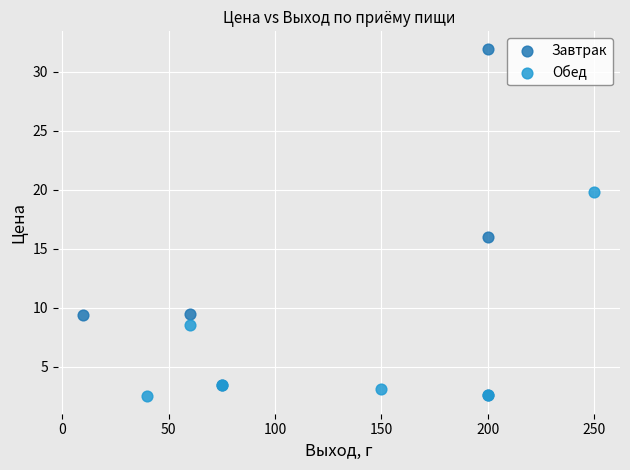

Which series has the largest Y range (max minus min)?

Завтрак